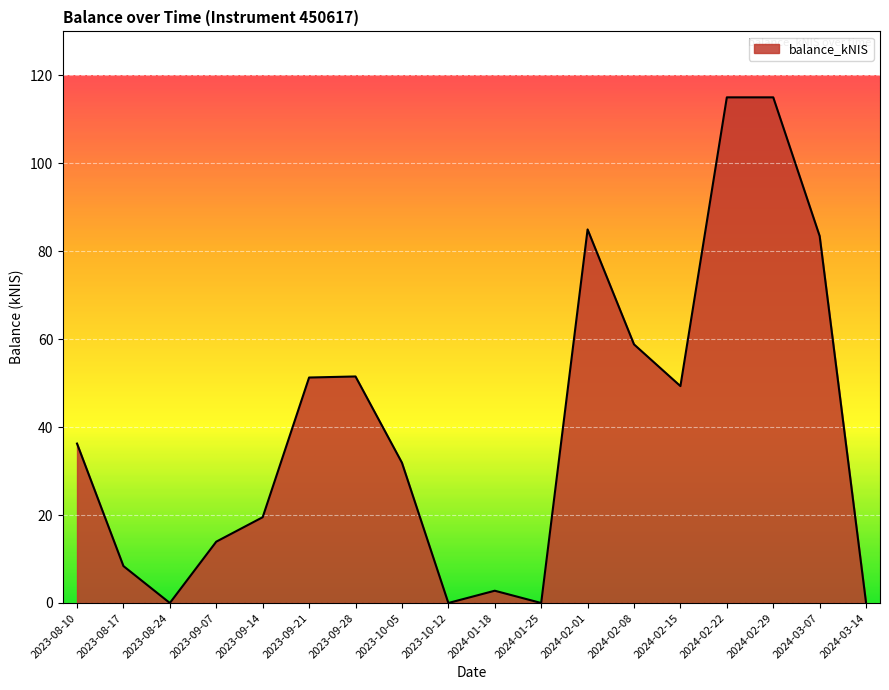

What is the greatest value displayed?

115.0